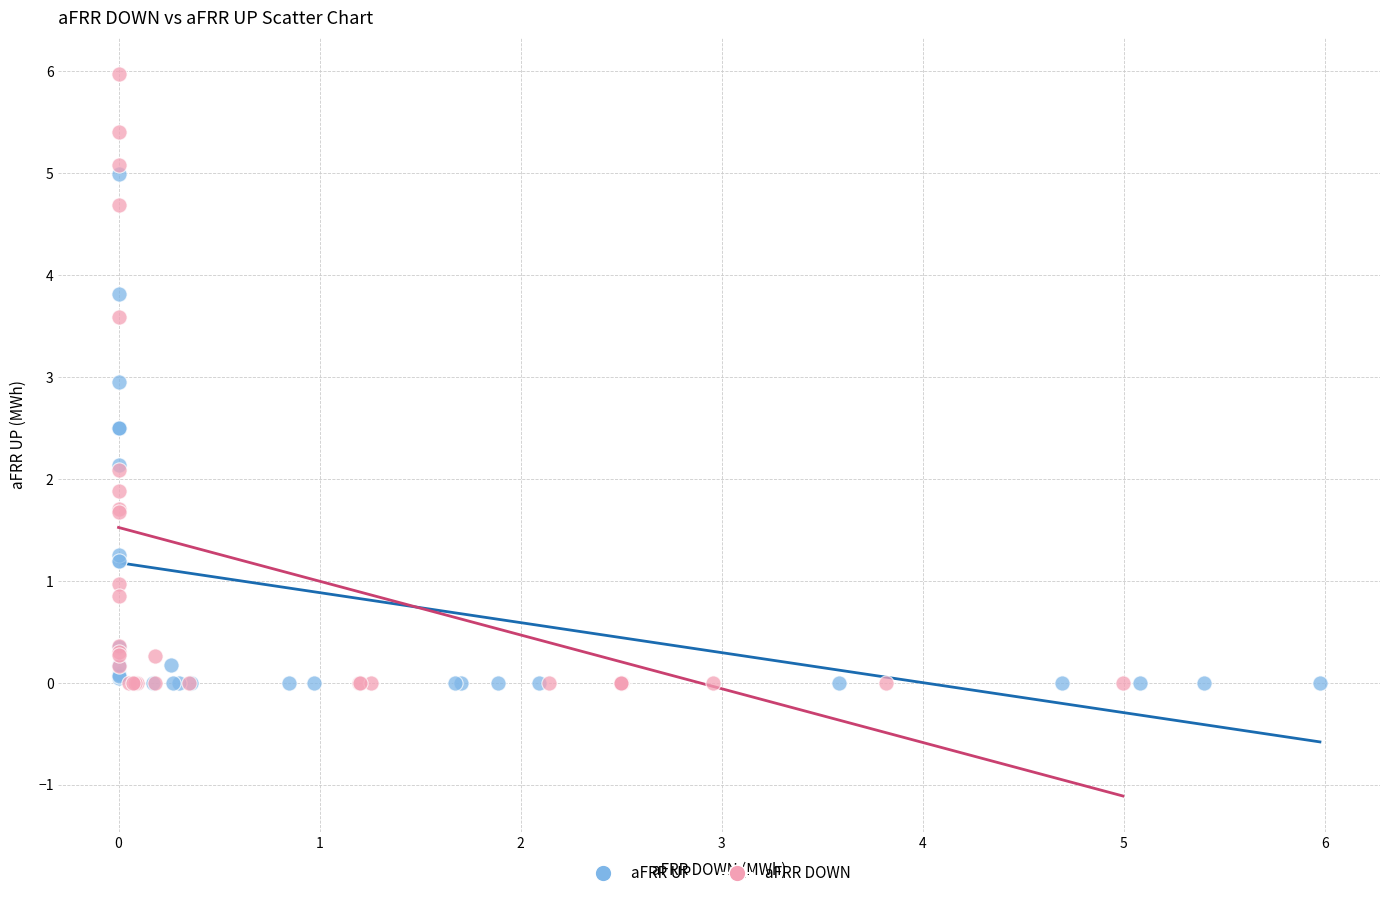

Which series reaches the maximum Y coordinate?

aFRR DOWN